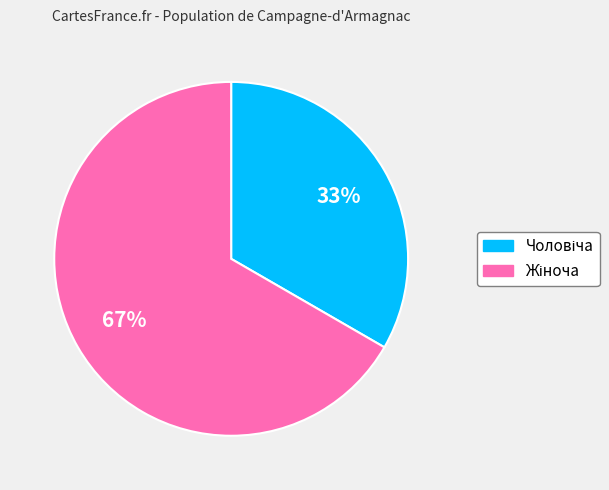

To the nearest percent, what is the average slice percentage?

50%